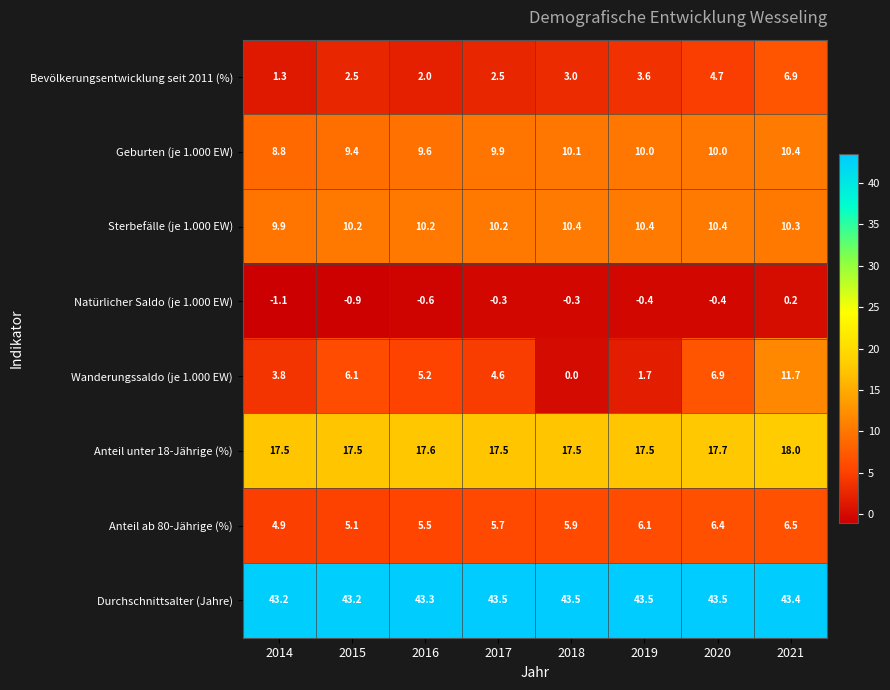

What is the difference between the maximum and minimum values in the Sterbefälle (je 1.000 EW) series?

0.5